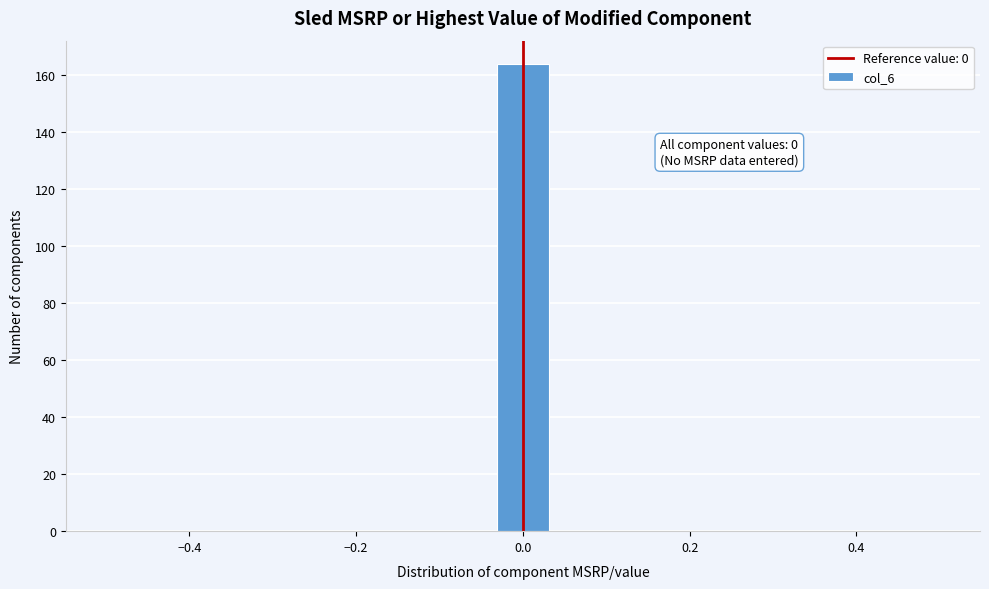

Around what value on the x-axis is the tallest bar? Give the approximate position of its centre, as read against the axis.

0.00